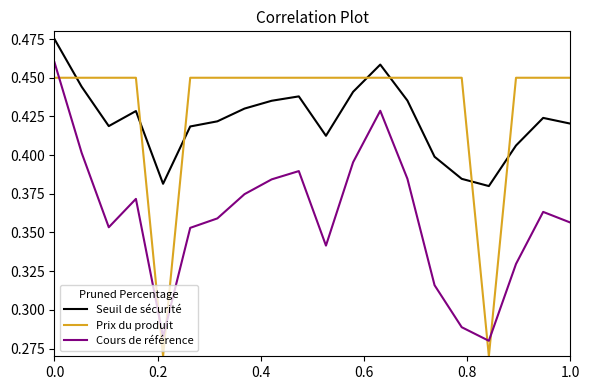

List the series in order of their peak value, highest first.

Seuil de sécurité, Cours de référence, Prix du produit